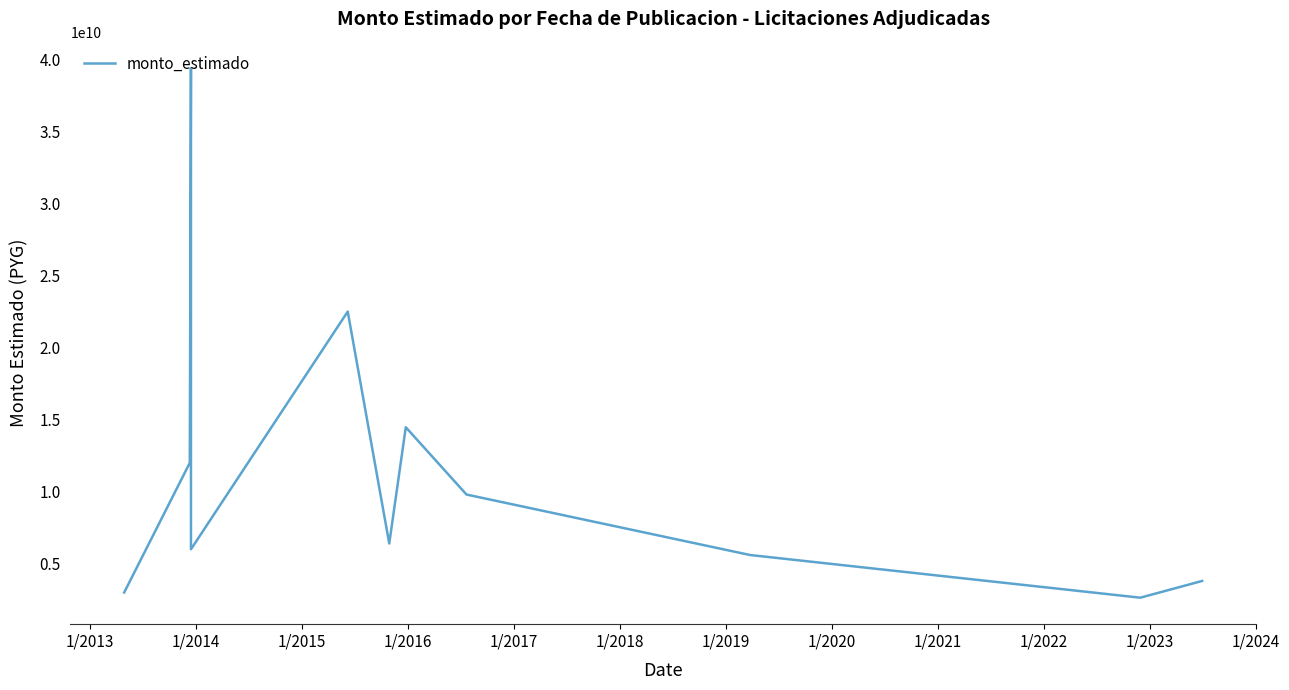

What is the difference between the maximum and minimum values?

36762000000